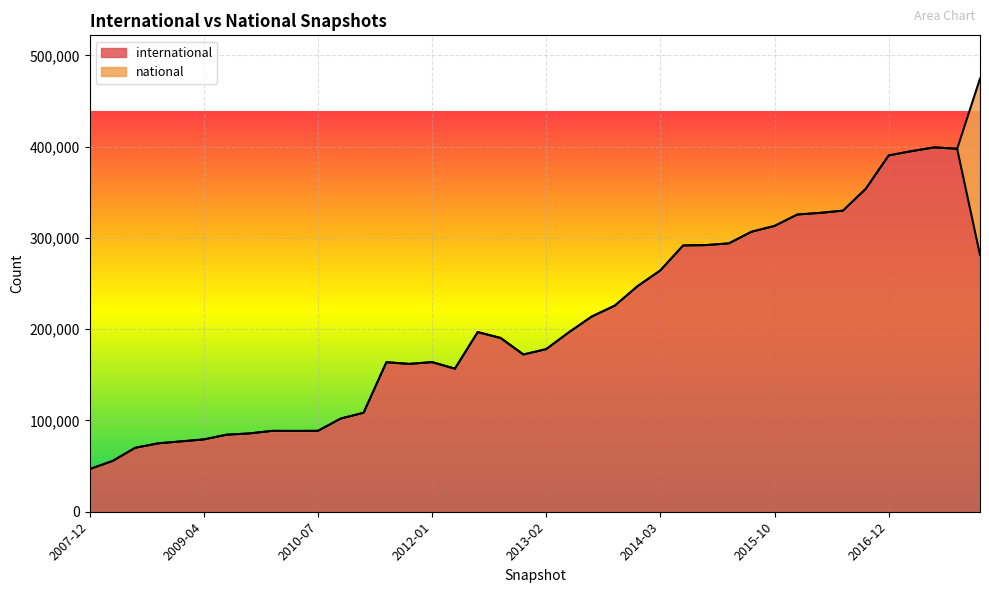

What is the difference between the values at 2009-09-25 and 2014-03-28?

178672